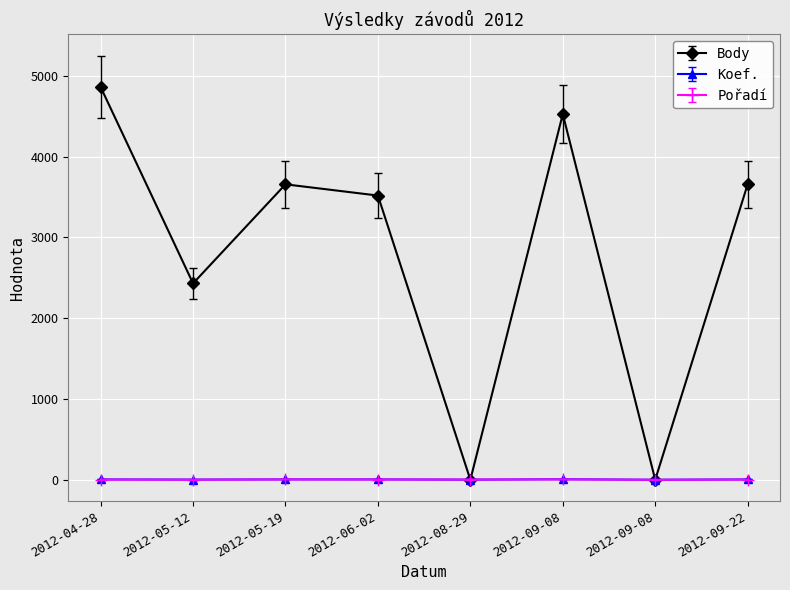

What are all the series names shown in the legend?

Body, Koef., Pořadí